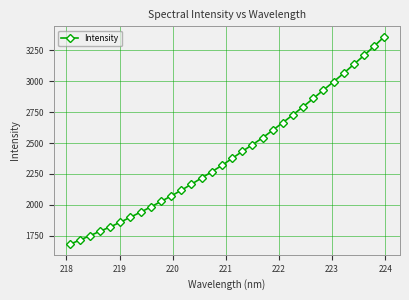

What is the value of the 14th point from the left?

2217.1